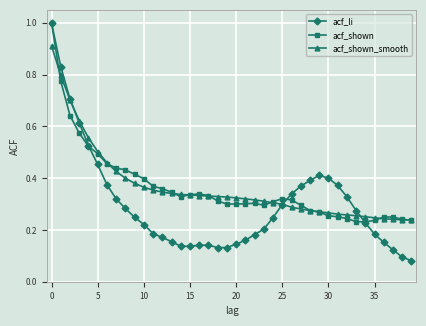

Which series has the widest spread of values?

acf_li